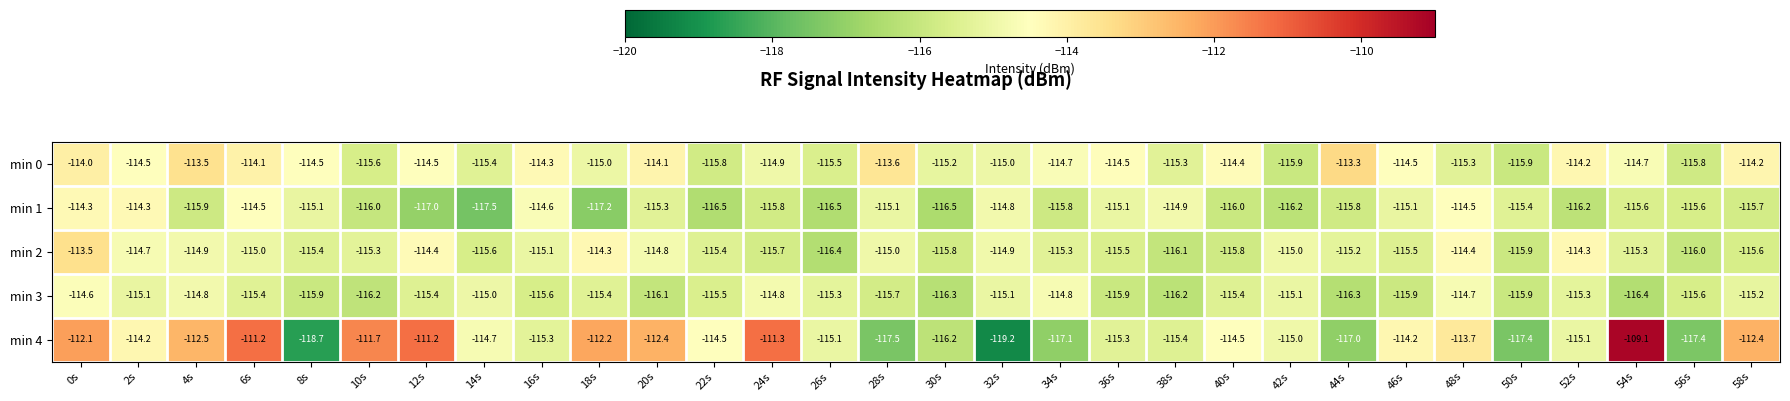

What is the total value across all series at 42s?

-577.2